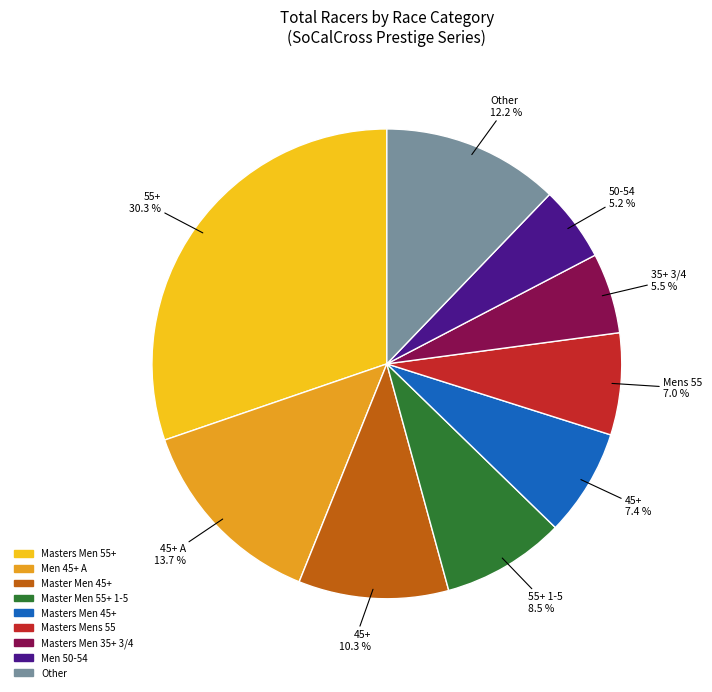

Is there a majority slice in this chart?

No